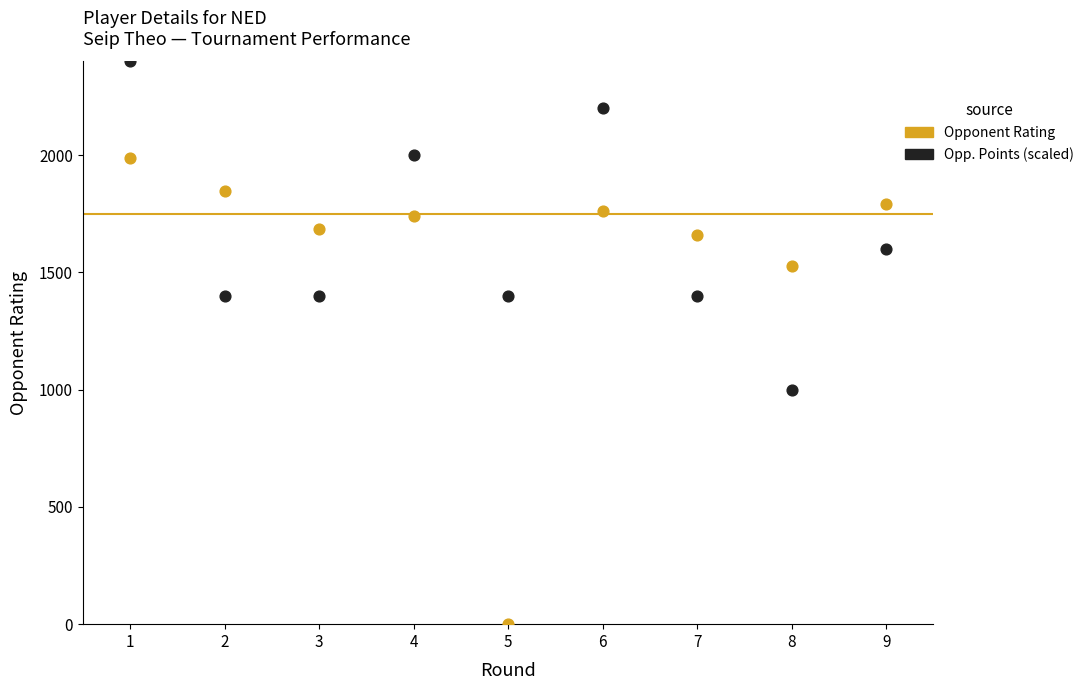

Across all data points, what is the range of Y values (max minus min)?

2400